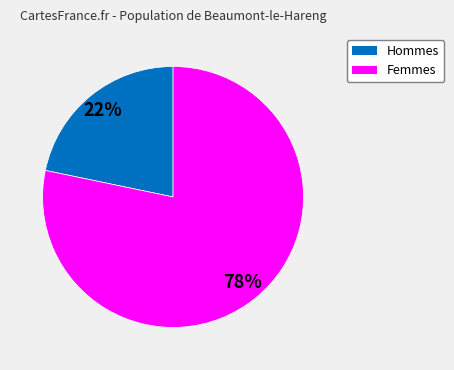

Does any single category account for the majority?

Yes